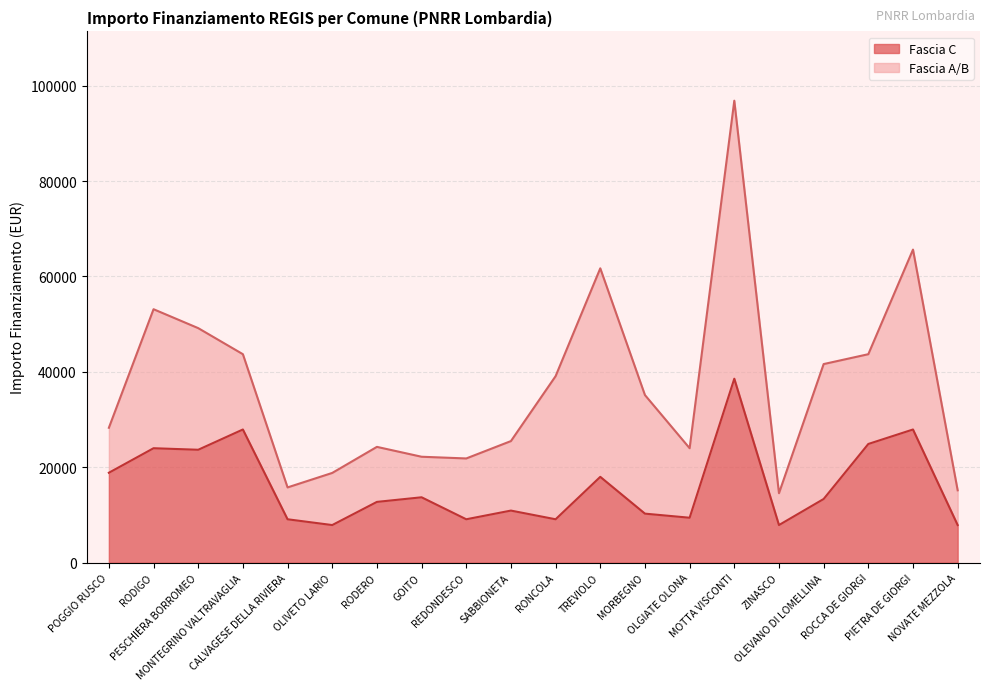

What is the smallest value displayed?

7891